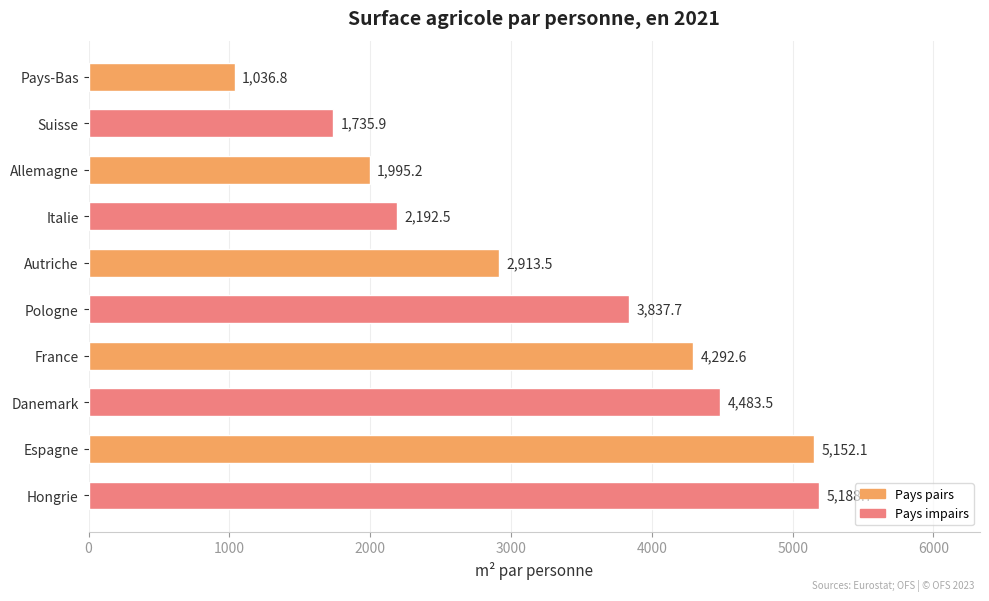

Reading top to bottom, transcribe all the data shown in this chart.

Pays-Bas=1036.8	Suisse=1735.9	Allemagne=1995.2	Italie=2192.5	Autriche=2913.5	Pologne=3837.7	France=4292.6	Danemark=4483.5	Espagne=5152.1	Hongrie=5188.7